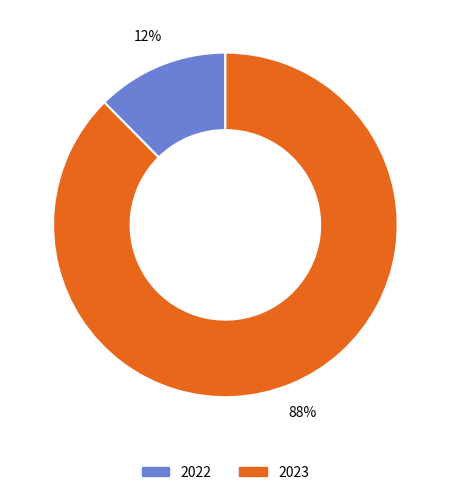

Combined, do 2023 and 2022 account for over 50%?

Yes